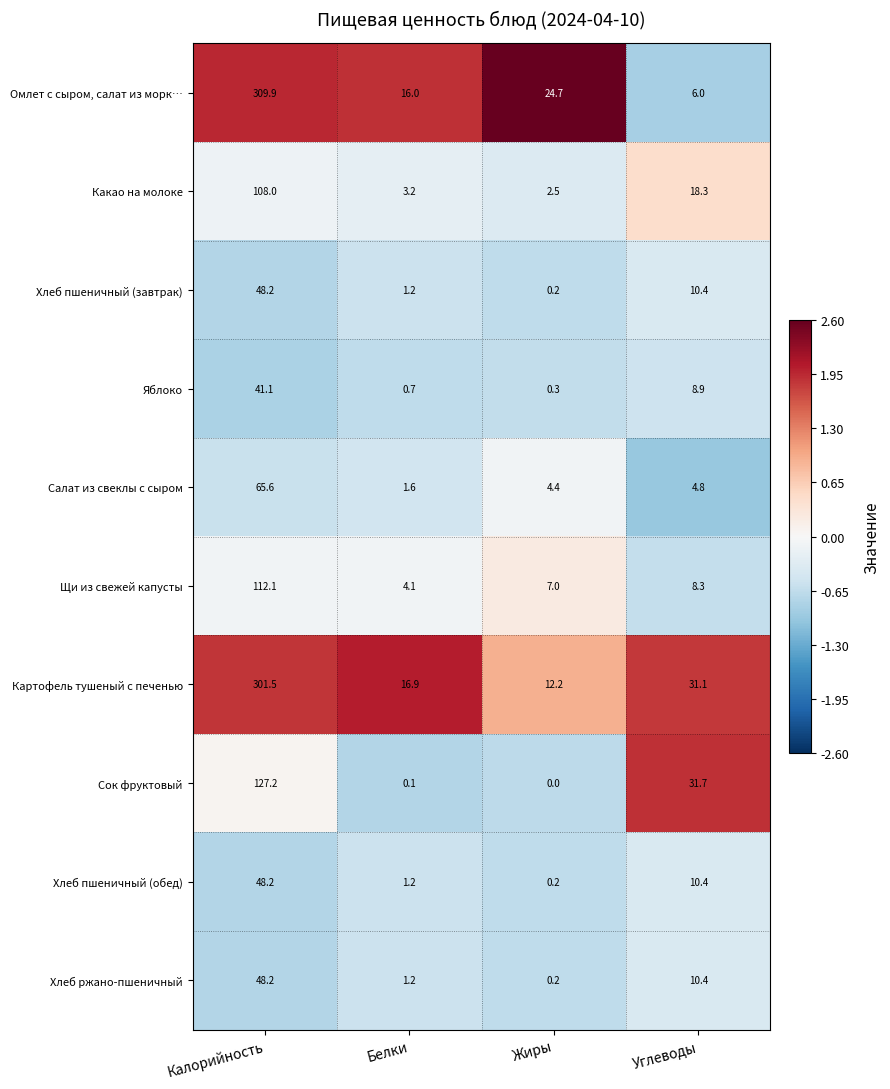

What is the lowest value of the Салат из свеклы с сыром series?

1.6